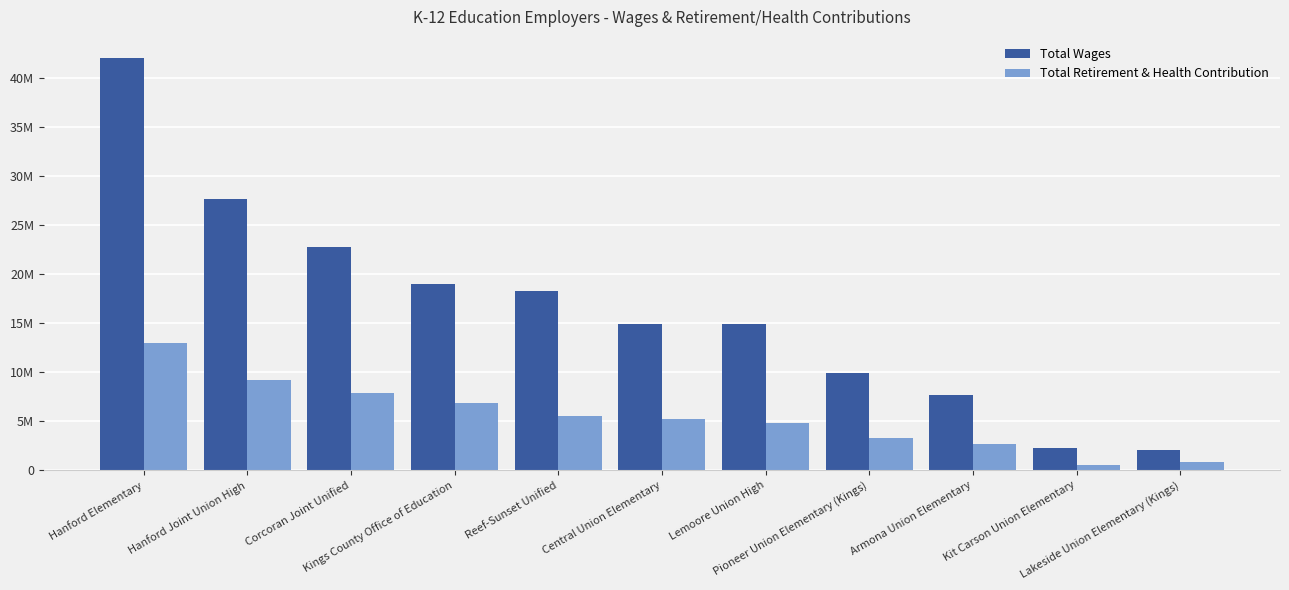

What is the difference between the maximum and minimum values in the Total Wages series?

40064282